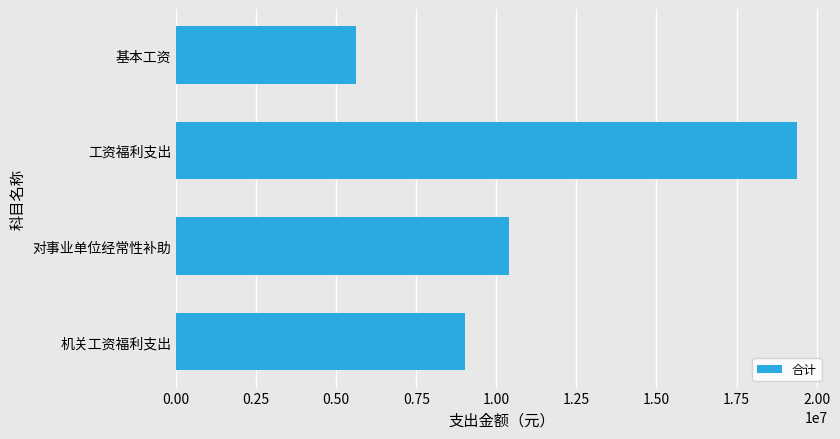

What is the difference between the second highest and second lowest values?

1365320.3